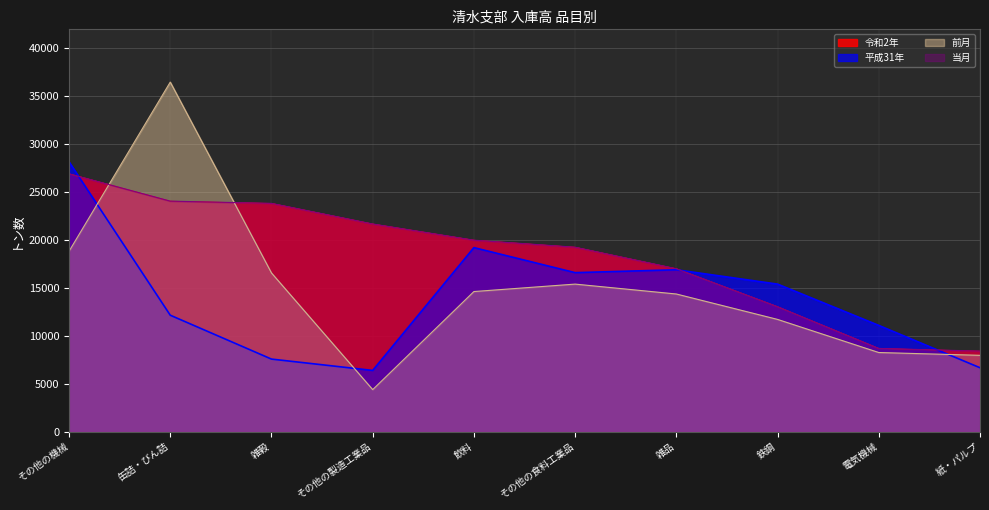

True or false: 令和2年 and 前月 cross at least once.

True